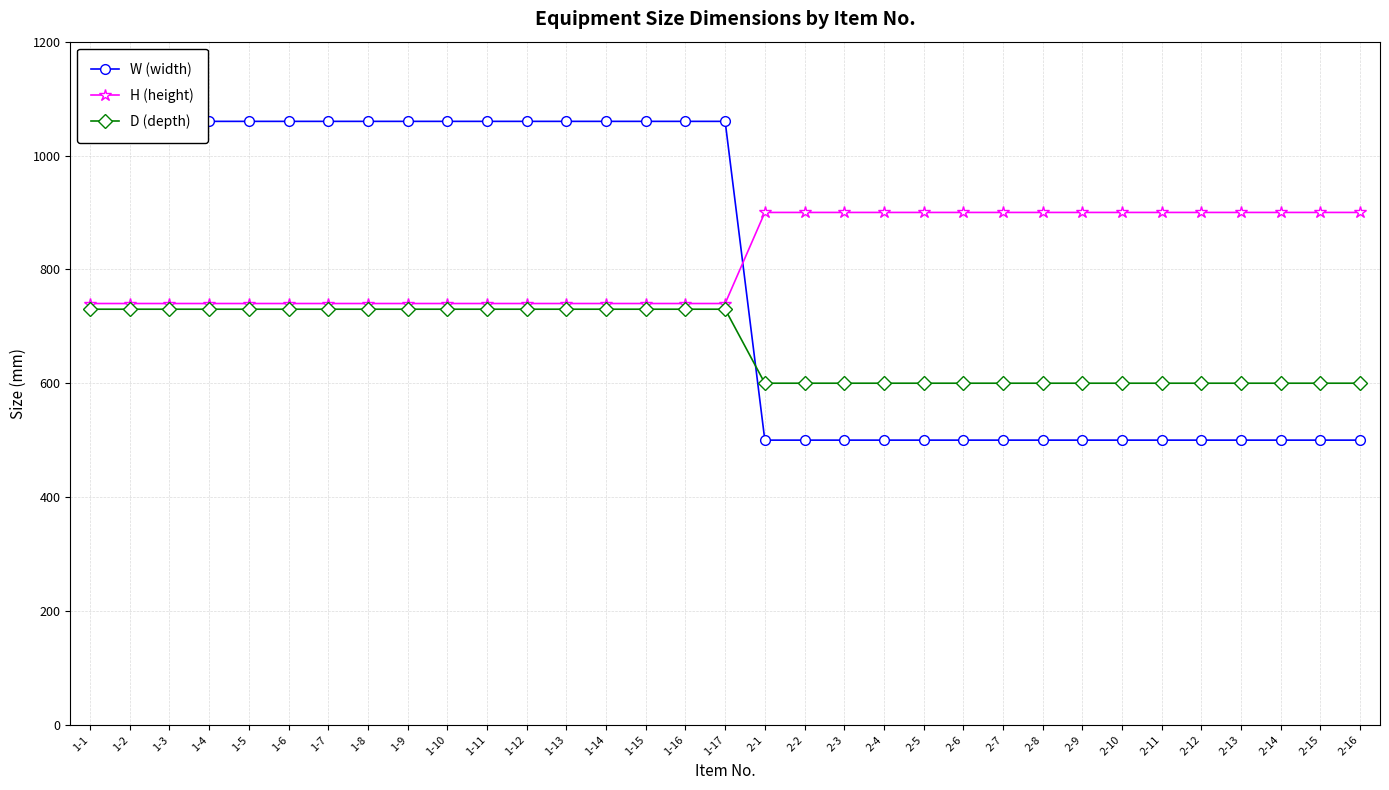

Which series changed the most between 1-4 and 2-1?

W (width)